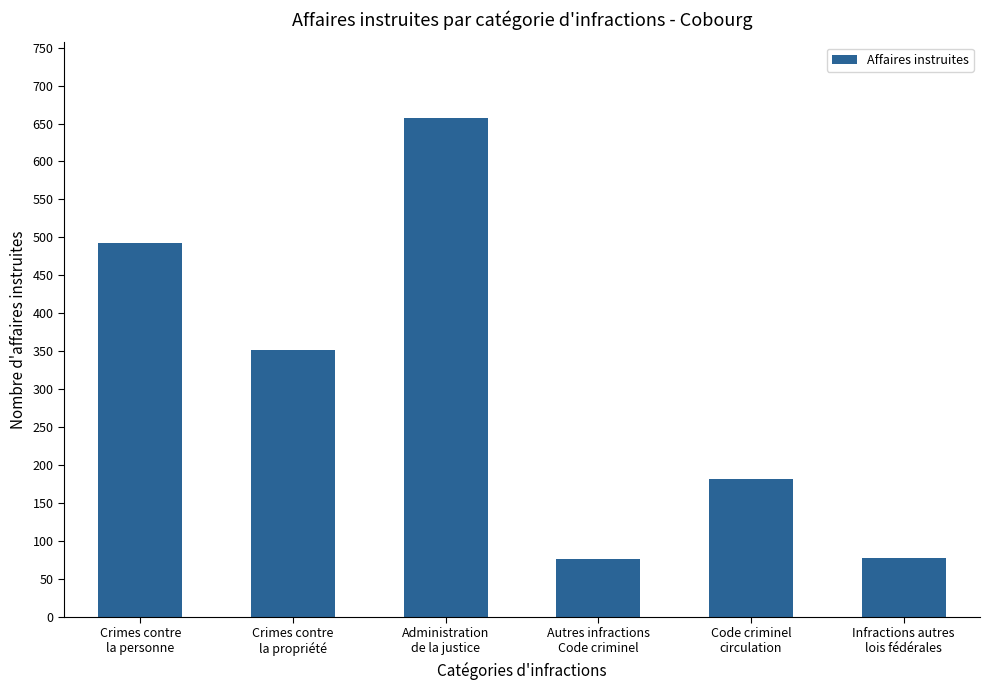

What is the label of the 2nd bar from the right?

Code criminel
circulation